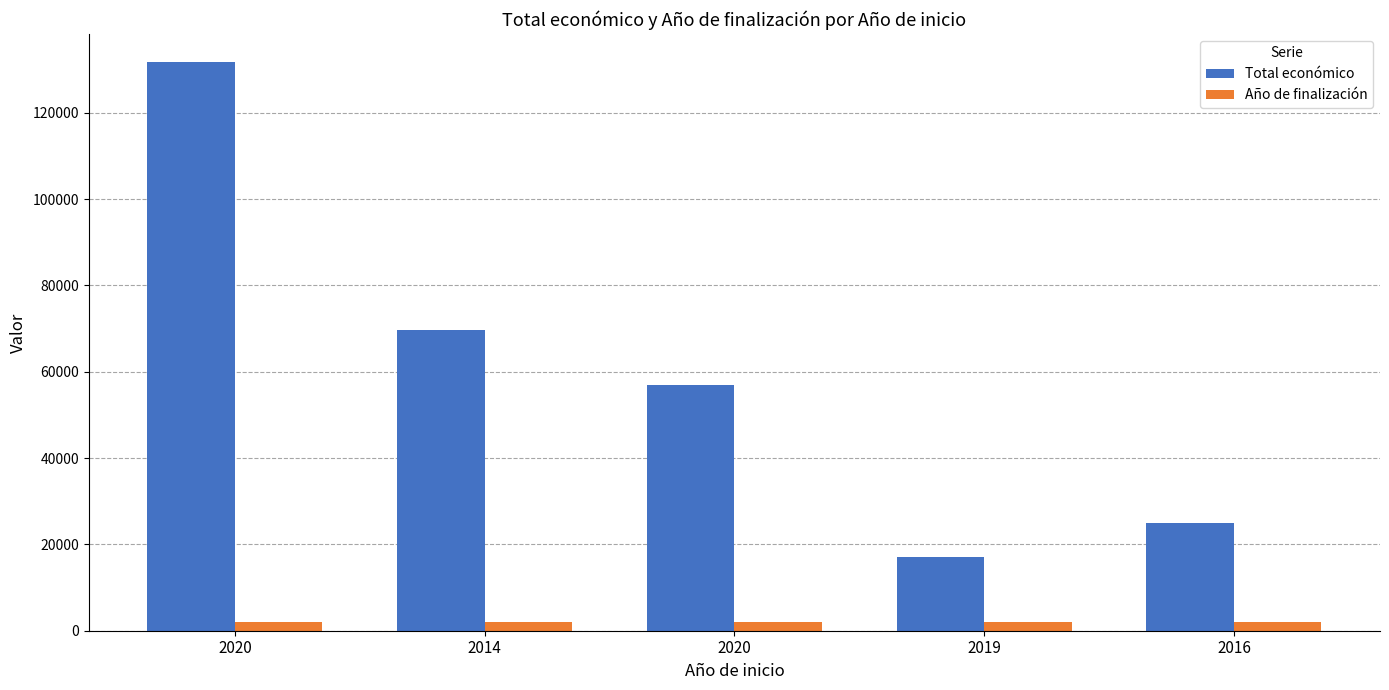

What is the difference between the Total económico values at 2019 and 2020?

39969